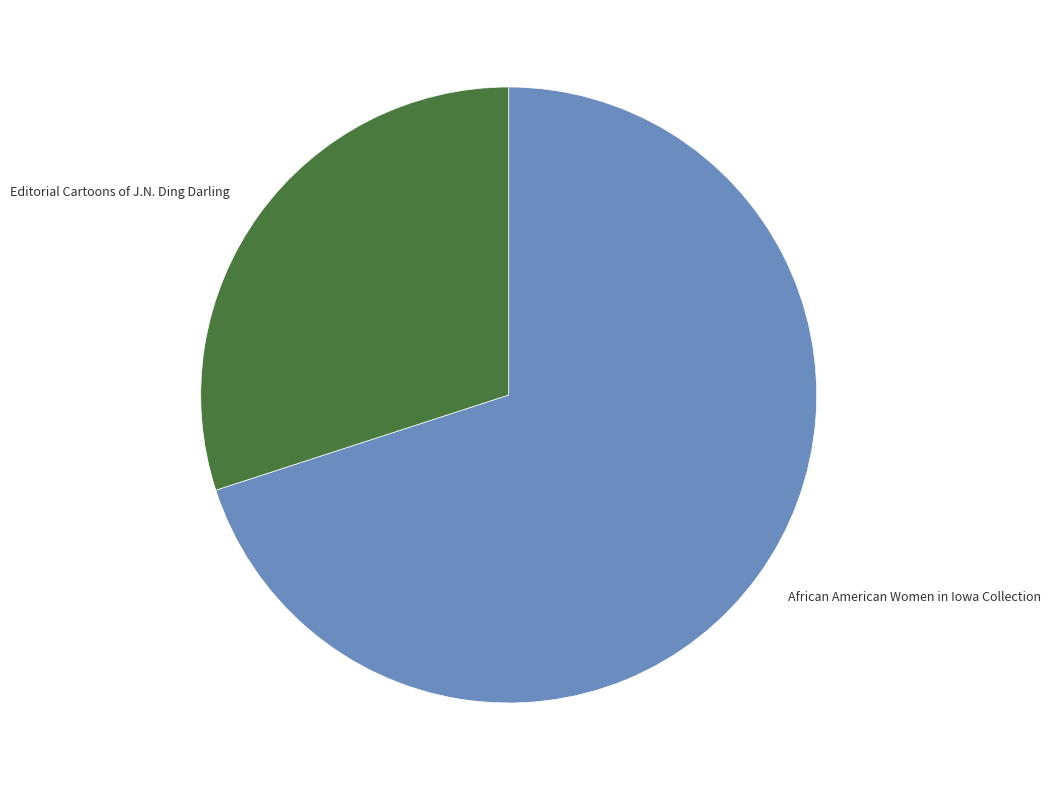

True or false: Editorial Cartoons of J.N. Ding Darling accounts for 30% of the total.

True